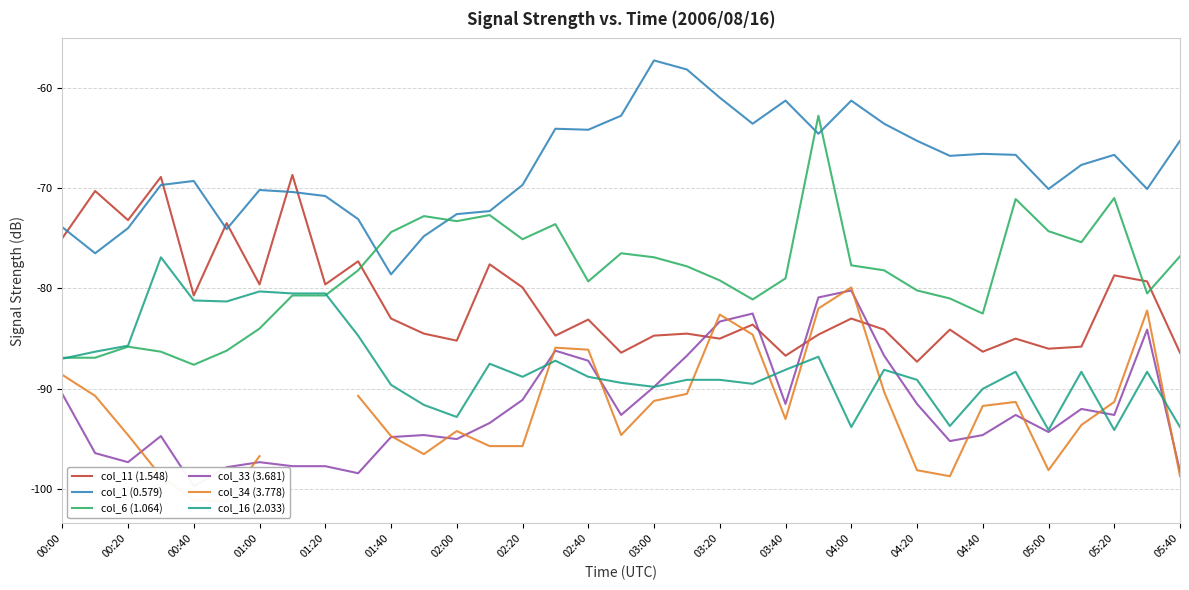

True or false: col_16 (2.033) has a value of -87.0 at 00:00.

True